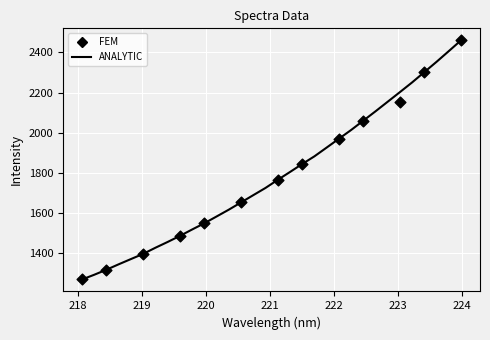

What is the ratio of the value at 222.263 to the value at 222.4538?

1.0